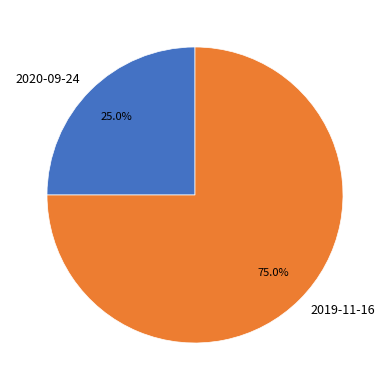

Does 2019-11-16 account for over 50% of the chart?

Yes